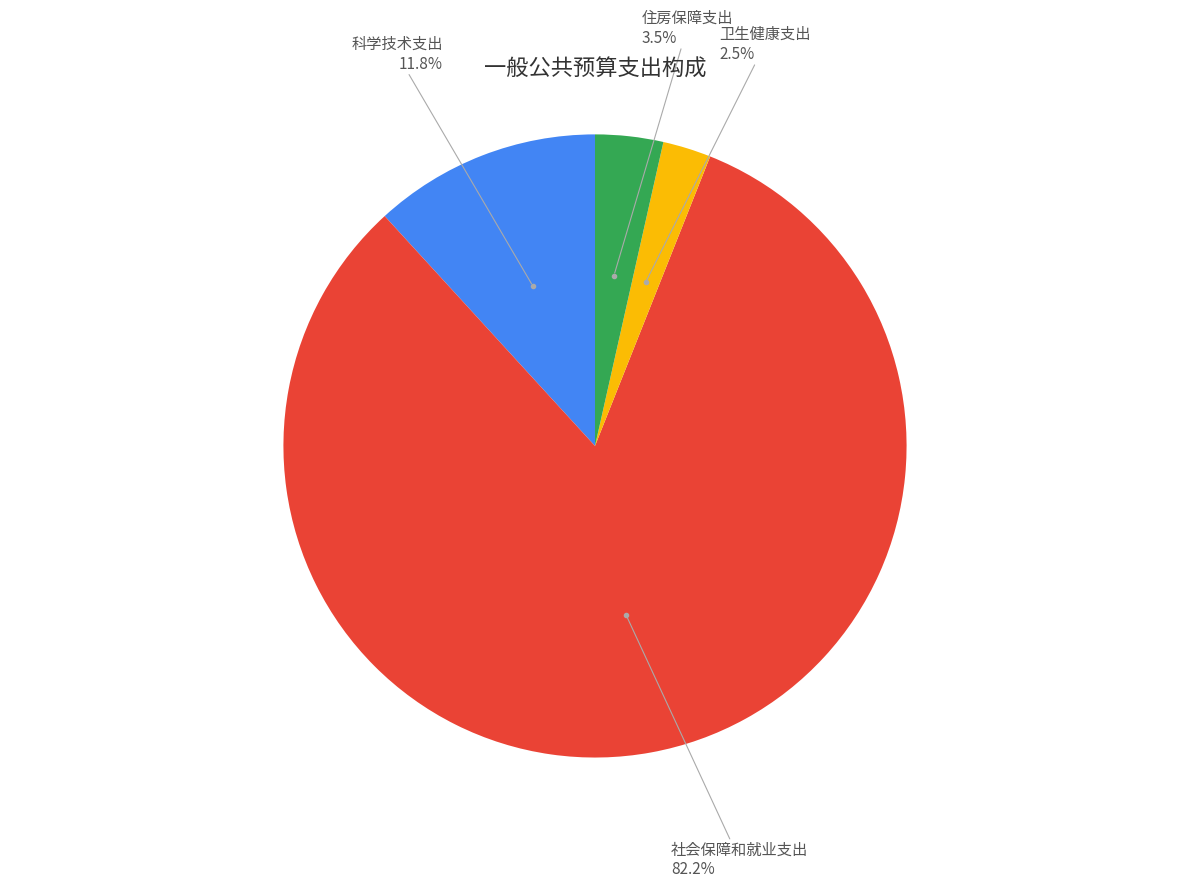

Does any single category account for the majority?

Yes